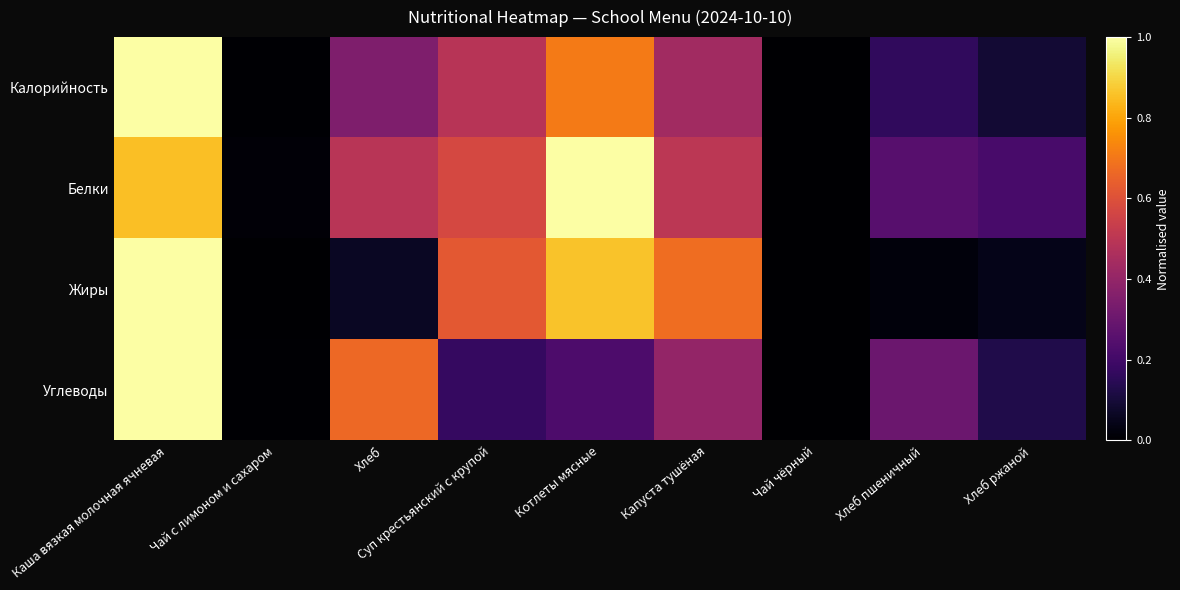

Reading left to right, extract all data points from this chart.

Калорийность: Каша вязкая молочная ячневая=1.0	Чай с лимоном и сахаром=0.0	Хлеб=0.4	Суп крестьянский с крупой=0.5	Котлеты мясные=0.7	Капуста тушёная=0.4	Чай чёрный=0.0	Хлеб пшеничный=0.2	Хлеб ржаной=0.1
Белки: Каша вязкая молочная ячневая=0.9	Чай с лимоном и сахаром=0.0	Хлеб=0.5	Суп крестьянский с крупой=0.6	Котлеты мясные=1.0	Капуста тушёная=0.5	Чай чёрный=0.0	Хлеб пшеничный=0.3	Хлеб ржаной=0.2
Жиры: Каша вязкая молочная ячневая=1.0	Чай с лимоном и сахаром=0.0	Хлеб=0.1	Суп крестьянский с крупой=0.6	Котлеты мясные=0.9	Капуста тушёная=0.7	Чай чёрный=0.0	Хлеб пшеничный=0.0	Хлеб ржаной=0.0
Углеводы: Каша вязкая молочная ячневая=1.0	Чай с лимоном и сахаром=0.0	Хлеб=0.7	Суп крестьянский с крупой=0.2	Котлеты мясные=0.2	Капуста тушёная=0.4	Чай чёрный=0.0	Хлеб пшеничный=0.3	Хлеб ржаной=0.1